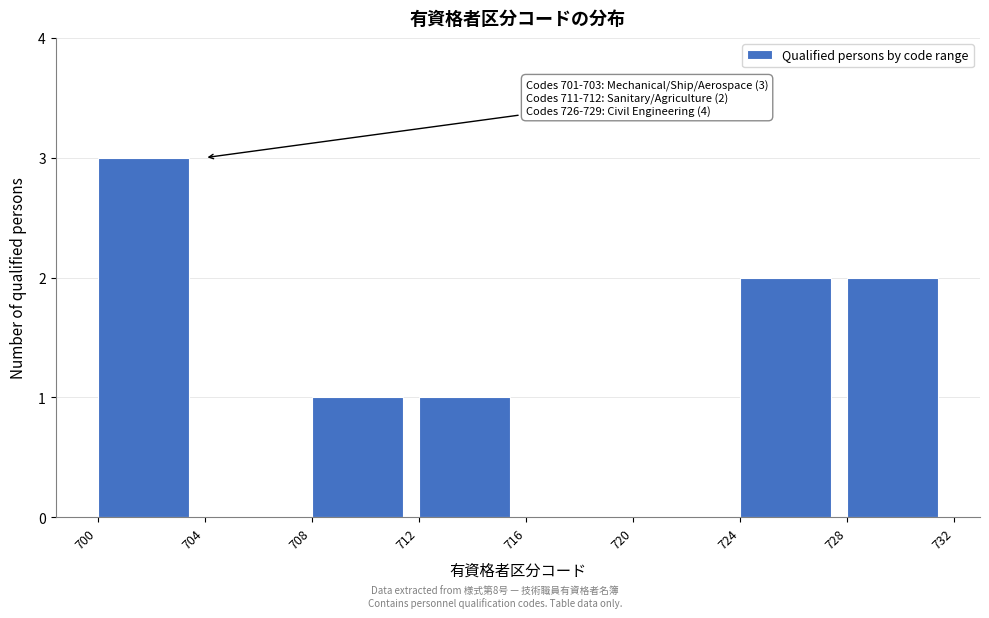

Over which range of the x-axis is the bar tallest?

700 to 704